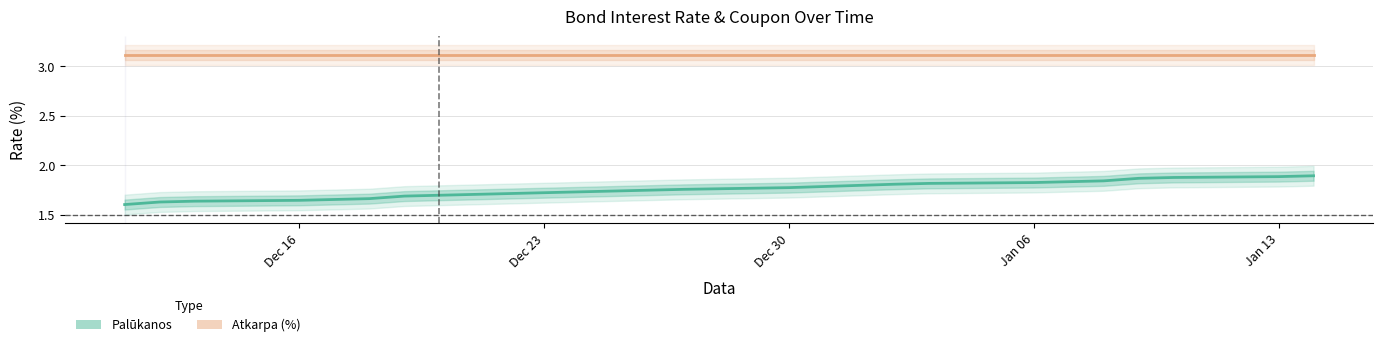

What is the label of the 17th point from the right?

Dec 16